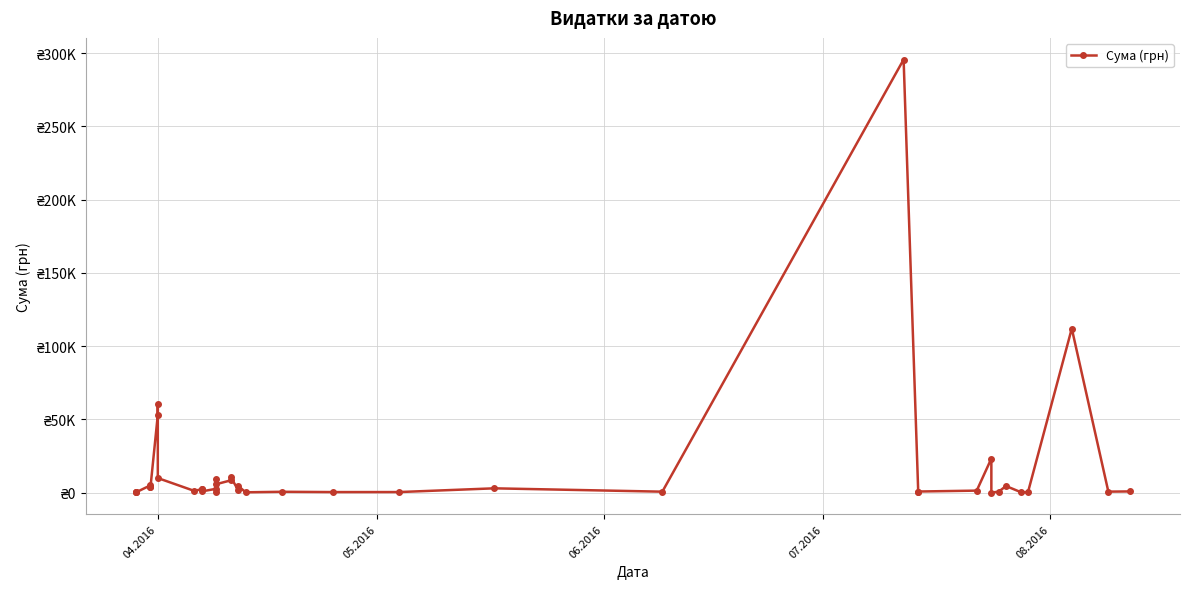

What is the smallest value displayed?

11.2